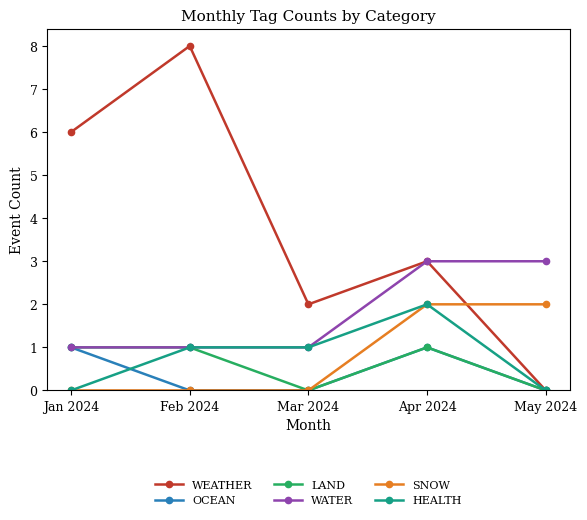

Count the number of data series in this chart.

6